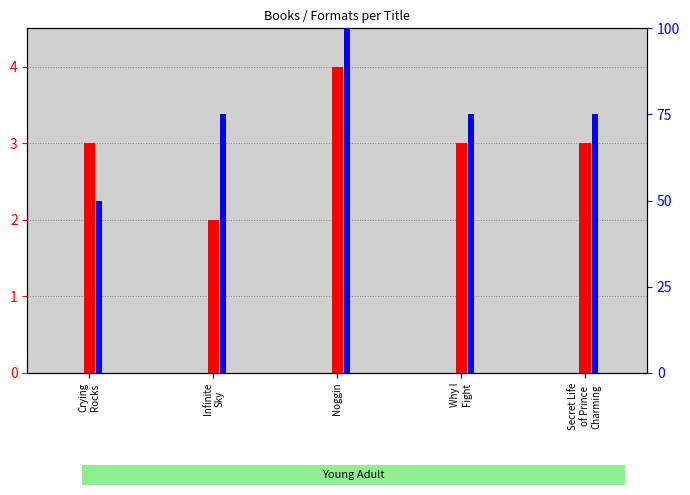

What is the difference between the maximum and minimum values in the count series?

2